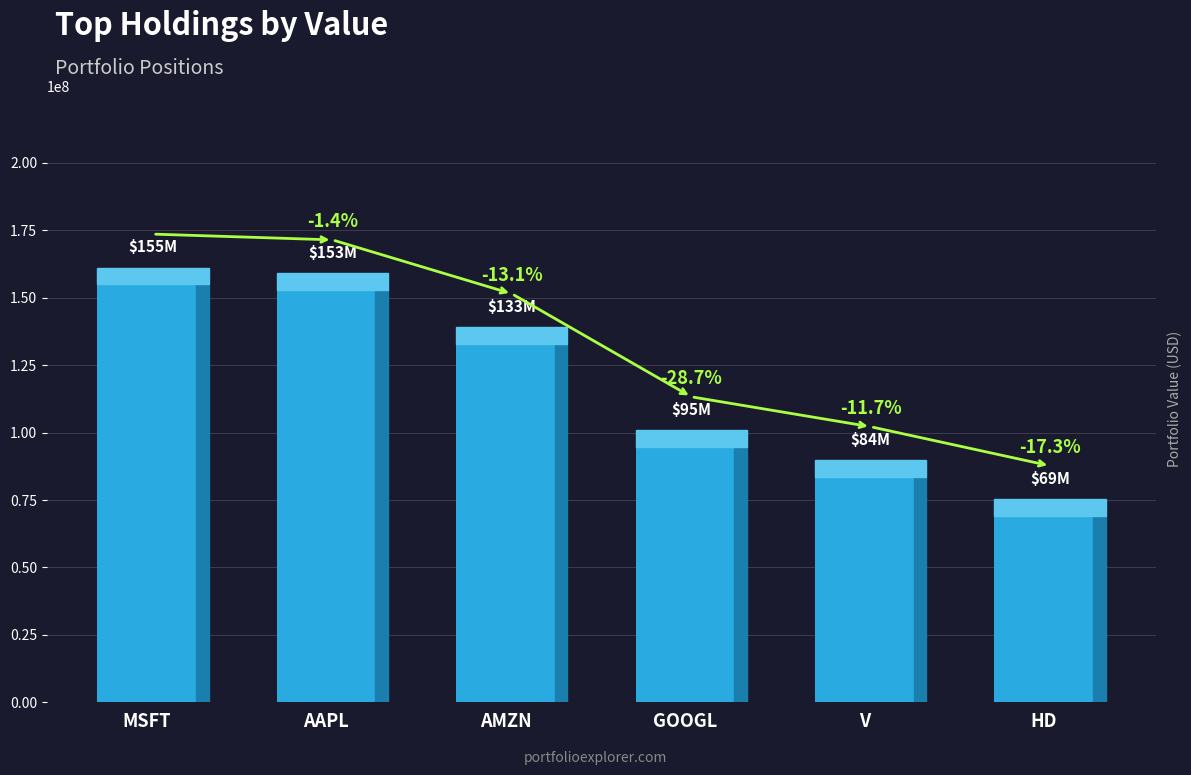

What is the label of the 4th bar from the right?

AMZN